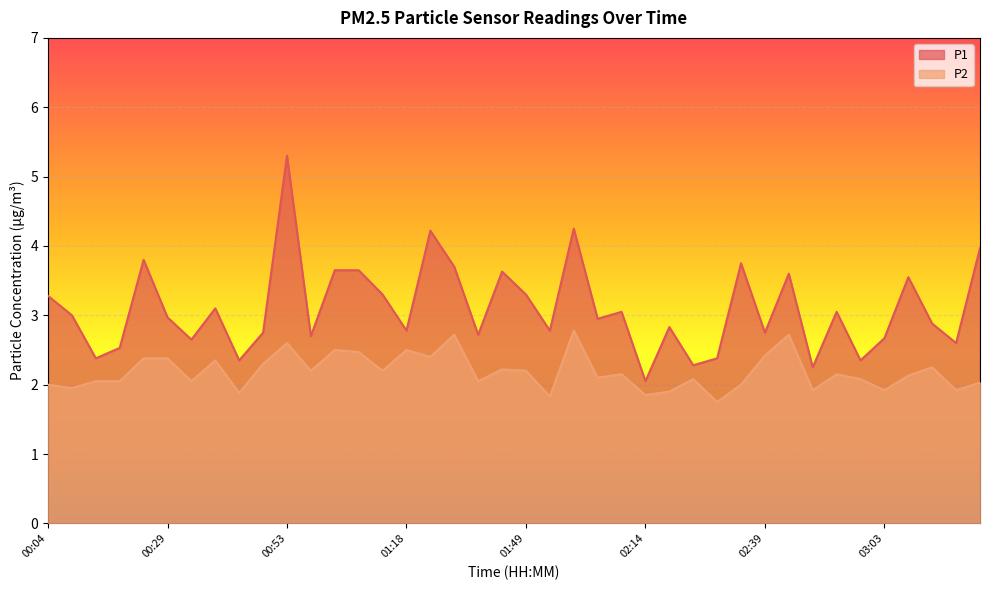

True or false: P2 and P1 cross at least once.

False